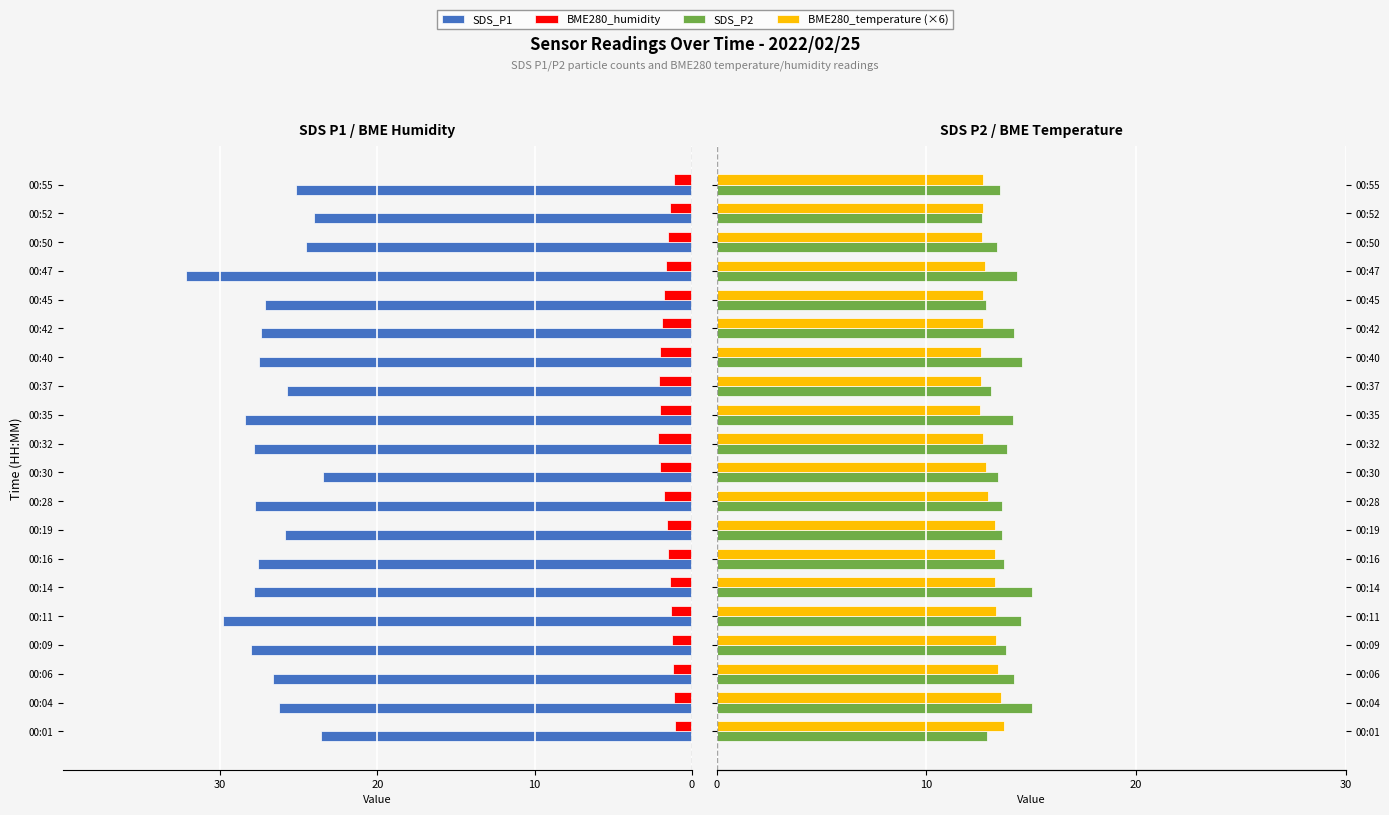

What is the value of the SDS_P2 bar at the 6th from the left?

15.0